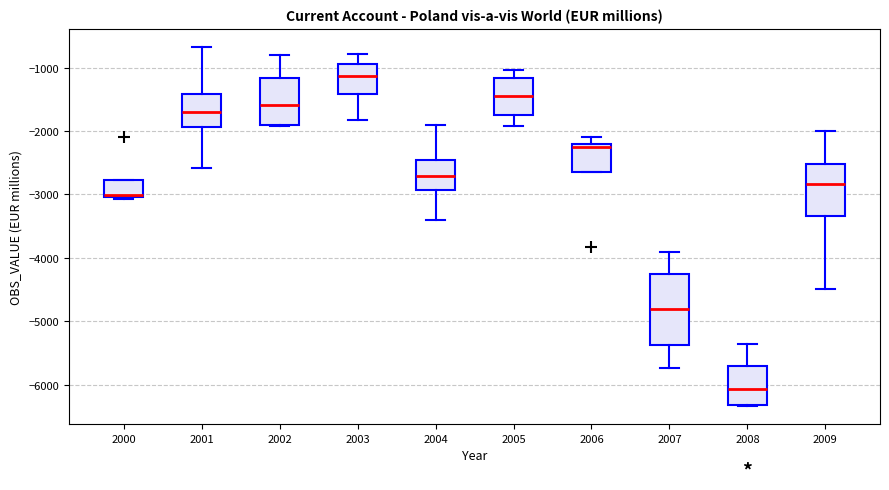

Where is the upper edge of the box at x = 2001 on the y-axis? The values are not printed on the chart, so give them approximately, as read against the axis.

-1400